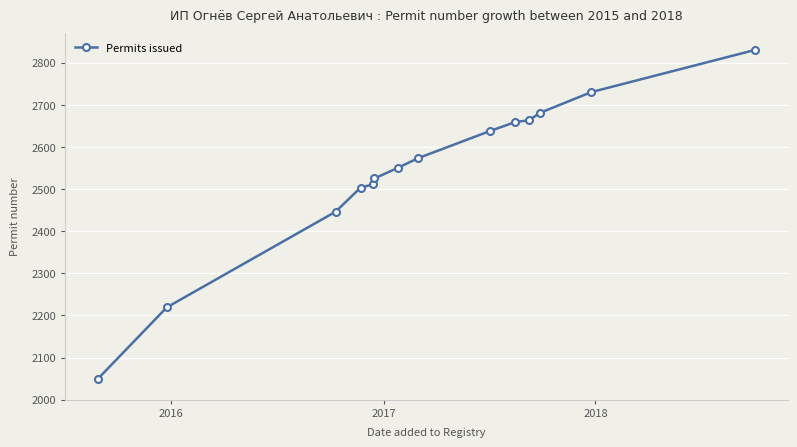

True or false: the data has more than 2 interior local peaks.

False